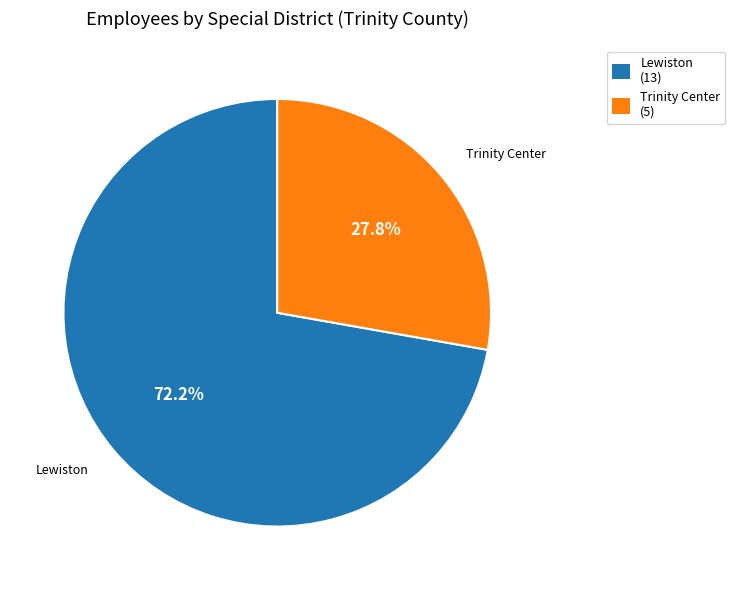

Which slice represents more than half of the pie?

Lewiston (13)